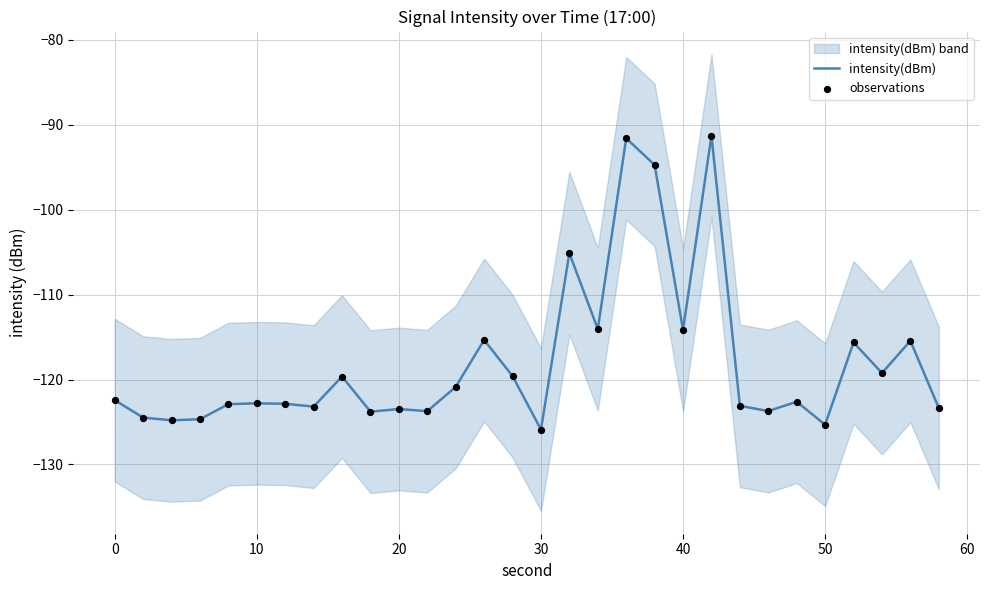

Which series reaches the maximum Y coordinate?

intensity(dBm)